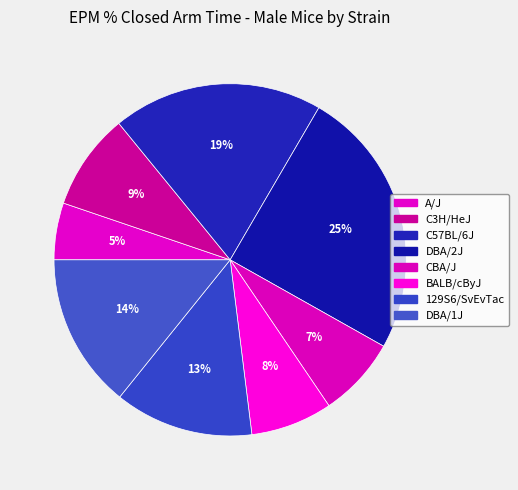

How many slices are in this pie chart?

8